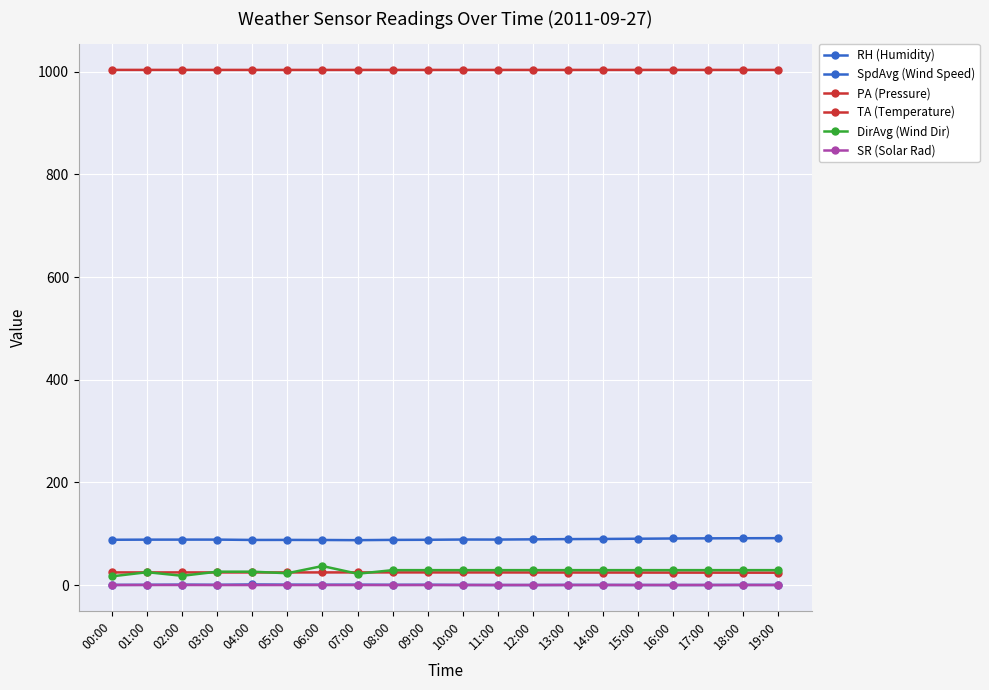

What is the label of the 3rd point from the right?

17:00